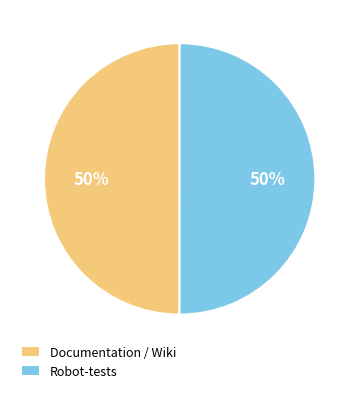

What percentage is the Robot-tests slice, to the nearest percent?

50%